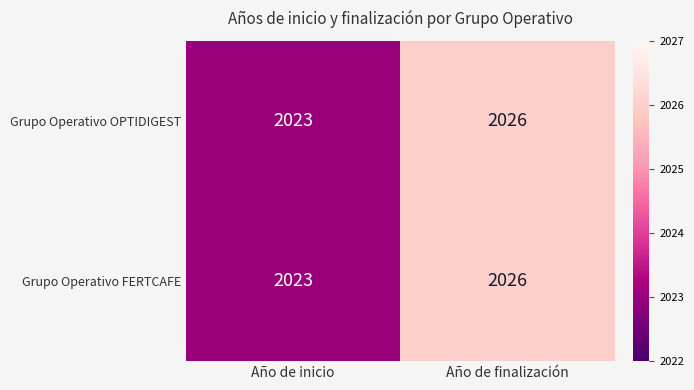

Where is Grupo Operativo FERTCAFE nearest to the value 2024?

Año de inicio